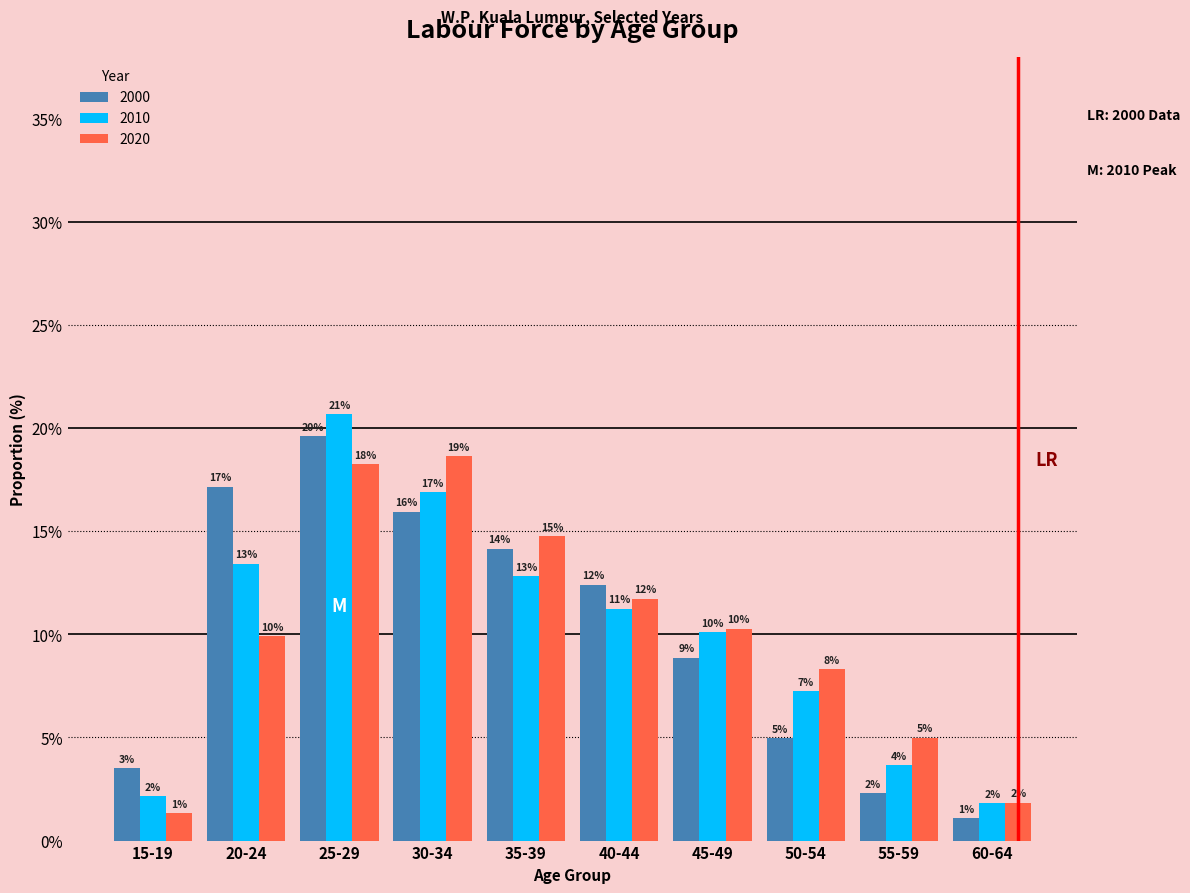

How many groups of bars are there?

10